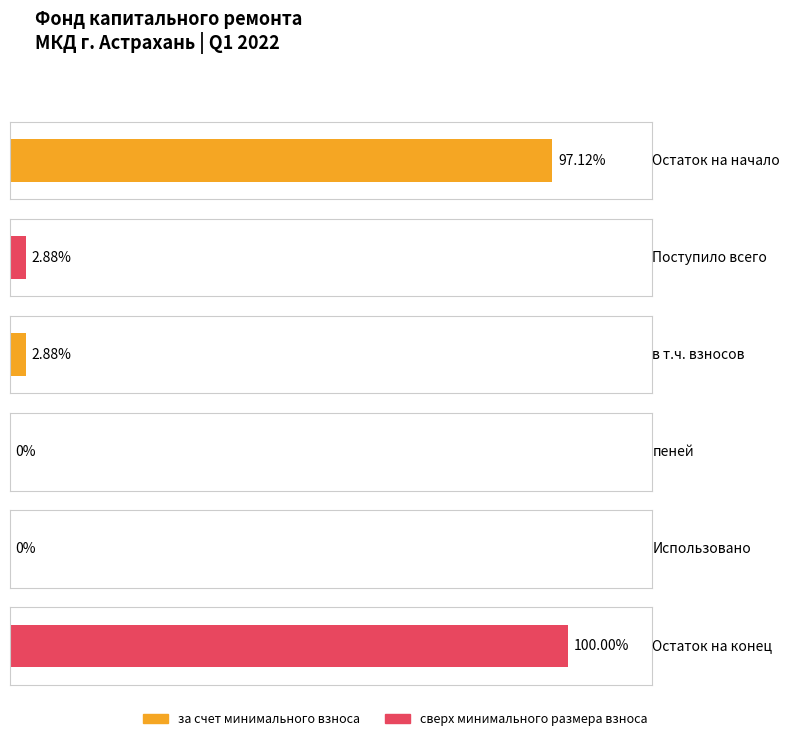

Is it true that за счет минимального взноса equals 109.3 at Использовано?

False